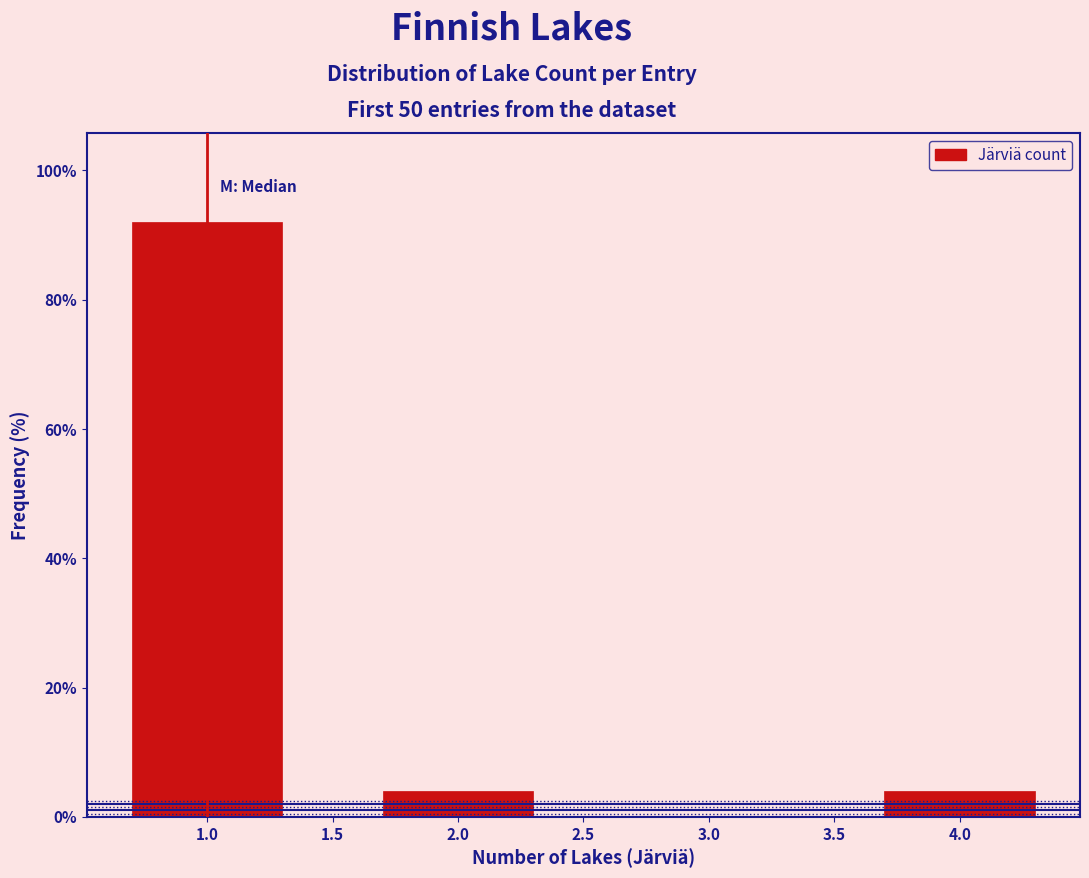

Reading left to right, list every bar in this chart as the range it spans on the x-axis followed by its height. The values are not printed on the chart, so give them approximately, as read against the axis.

0.5 to 1.5: 92
1.5 to 2.5: 4
2.5 to 3.5: 0
3.5 to 4.5: 4